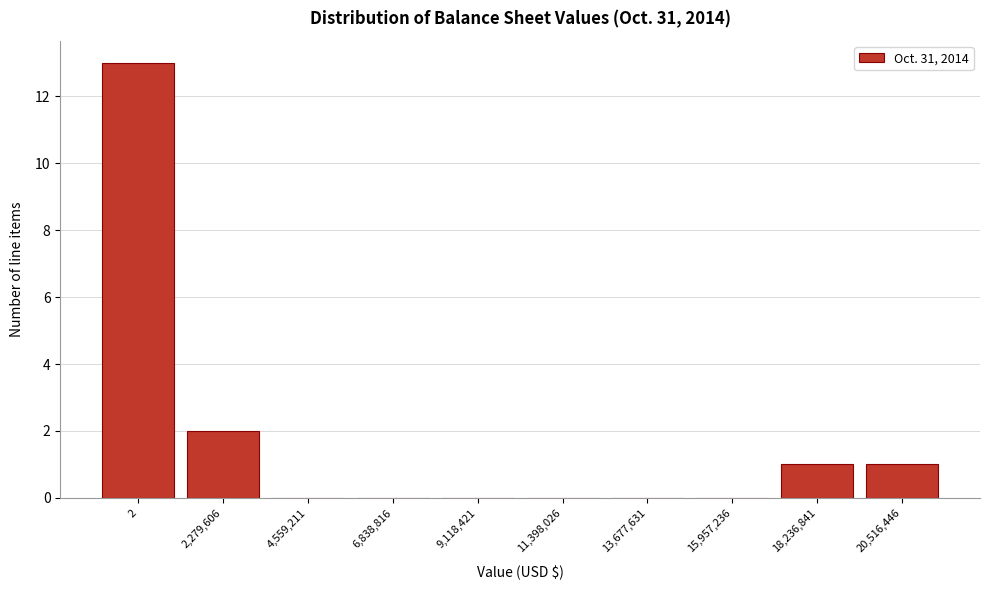

Reading left to right, transcribe all the data shown in this chart.

2=13	2,279,606=2	4,559,211=0	6,838,816=0	9,118,421=0	11,398,026=0	13,677,631=0	15,957,236=0	18,236,841=1	20,516,446=1